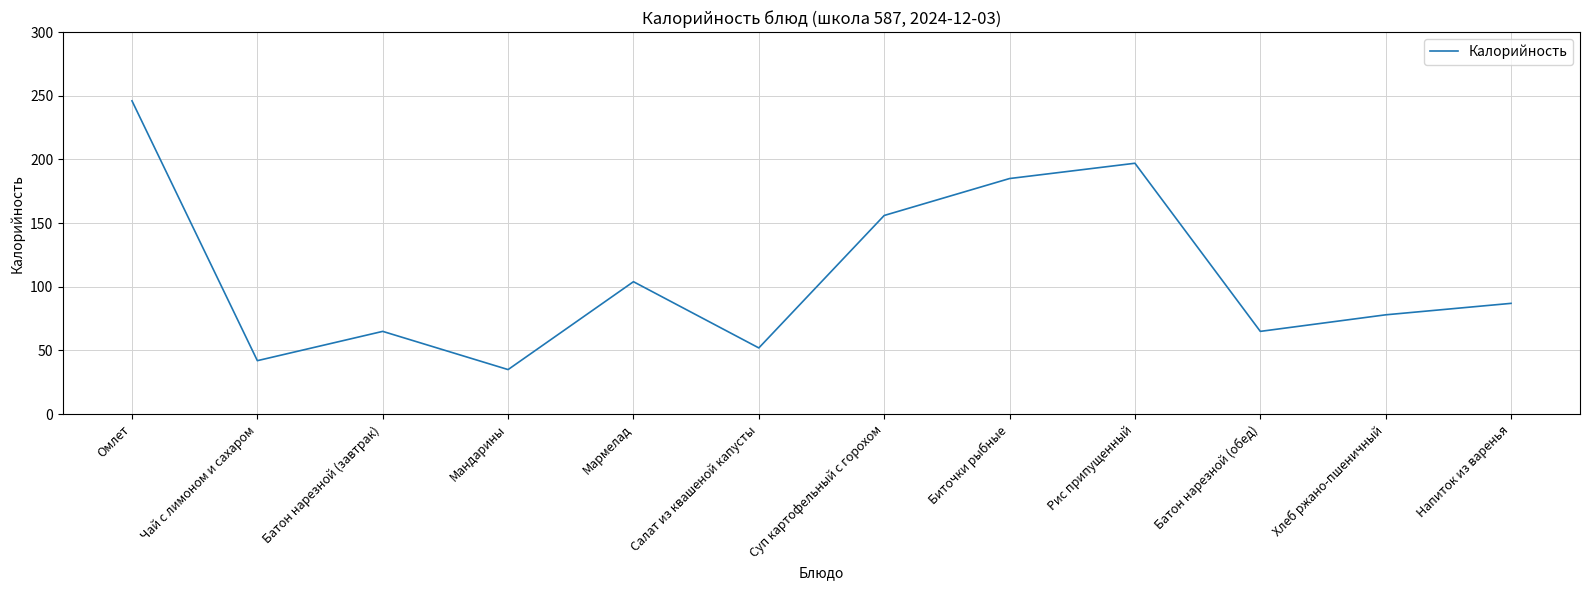

True or false: the data shows 197 at Рис припущенный.

True